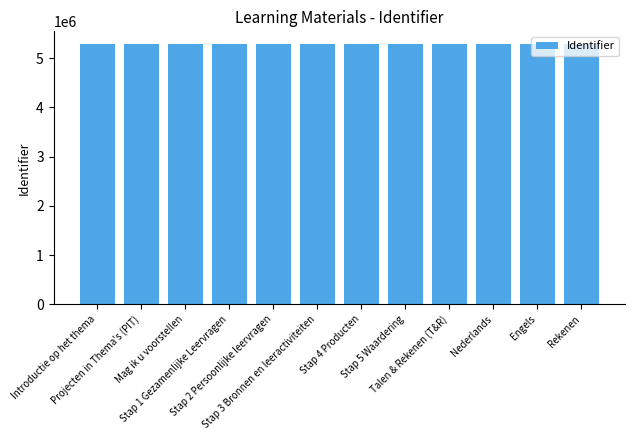

Are the bars horizontal?

No